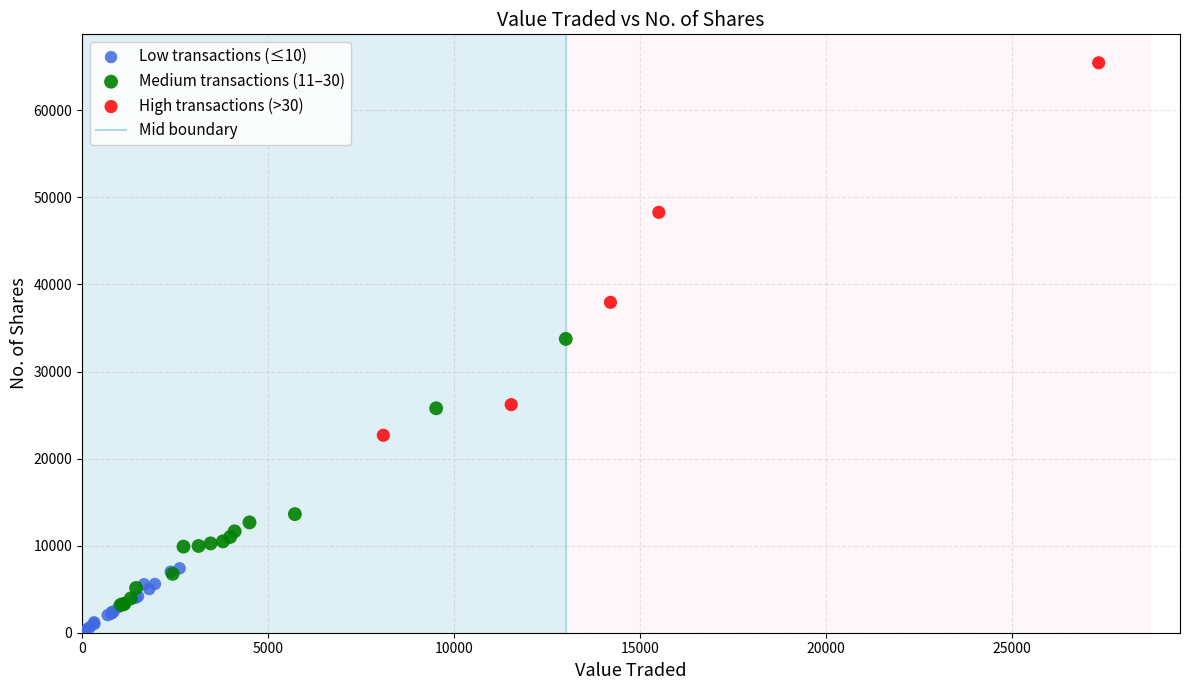

Which series contains the lowest Y value?

Low transactions (≤10)